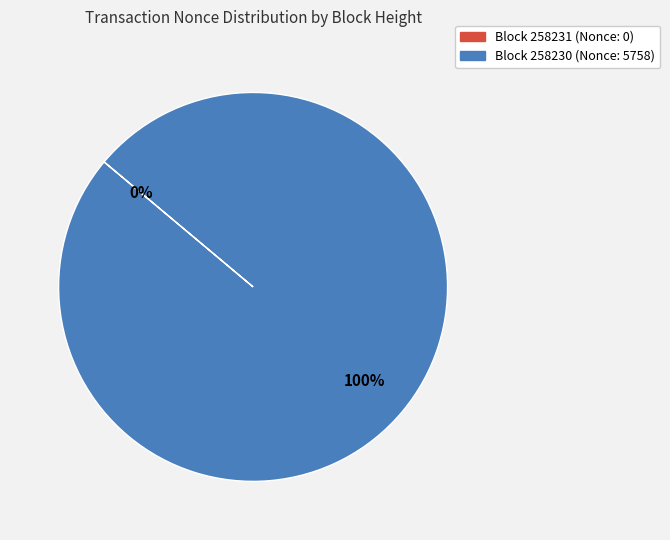

Does any single category account for the majority?

Yes